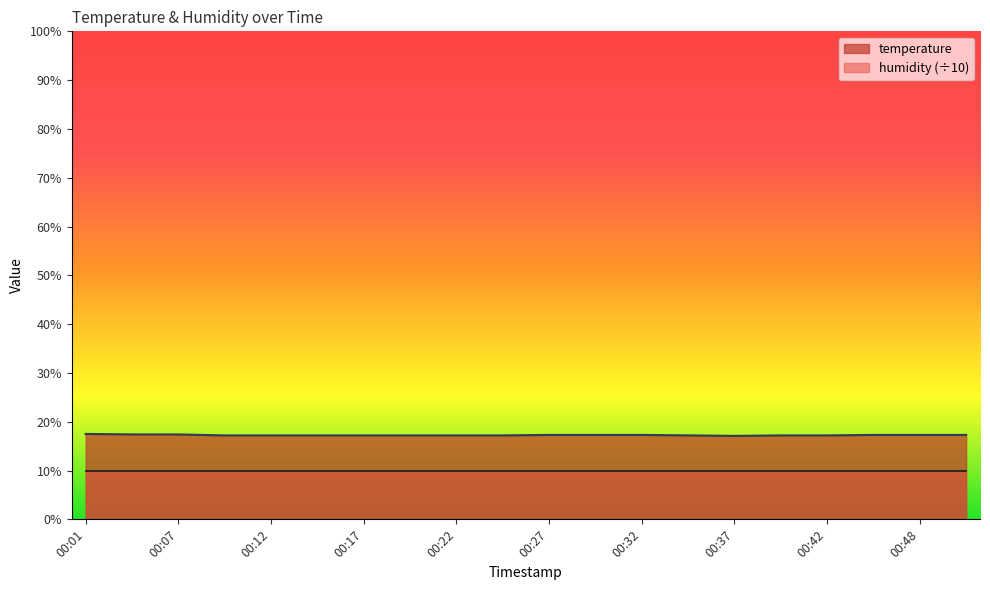

Approximately how many times larger is the value at 00:22 compared to 00:19?

1.0